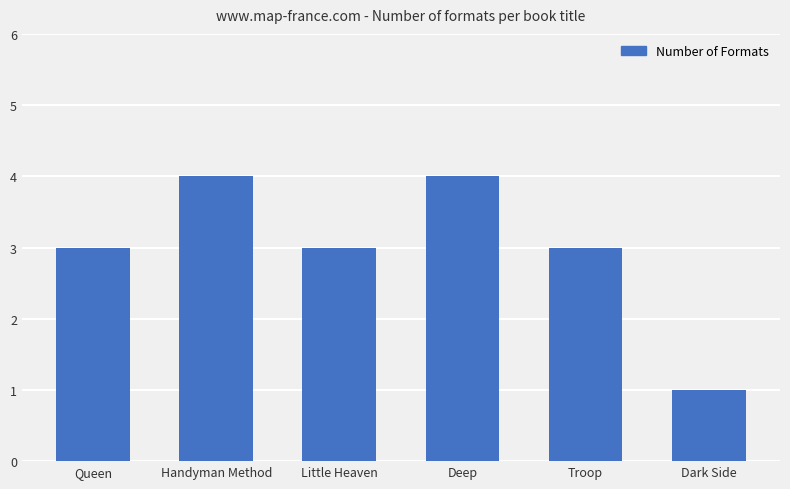

What is the label of the 4th bar from the left?

Deep